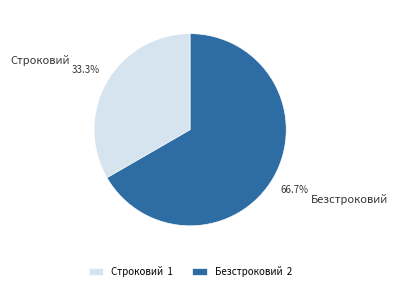

Which slice is the smallest?

Строковий